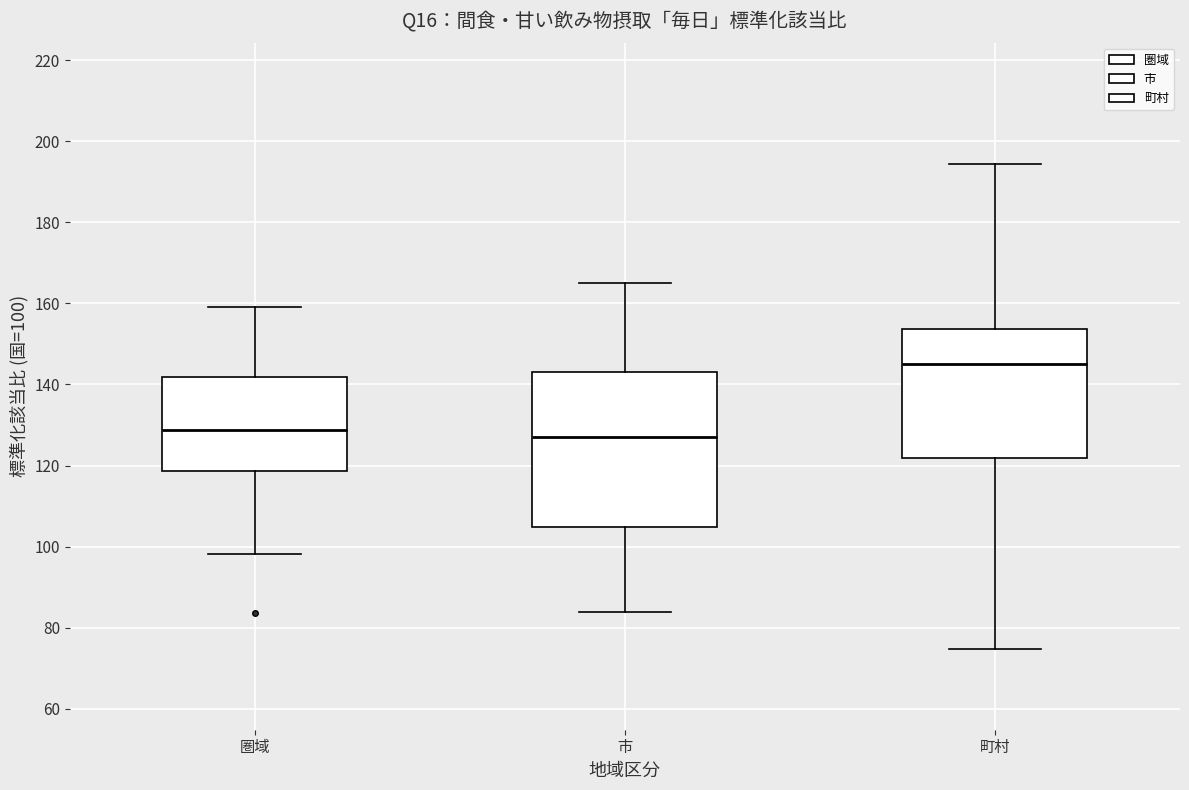

Where does the median line of the box for 町村 sit on the y-axis? The values are not printed on the chart, so give them approximately, as read against the axis.

146